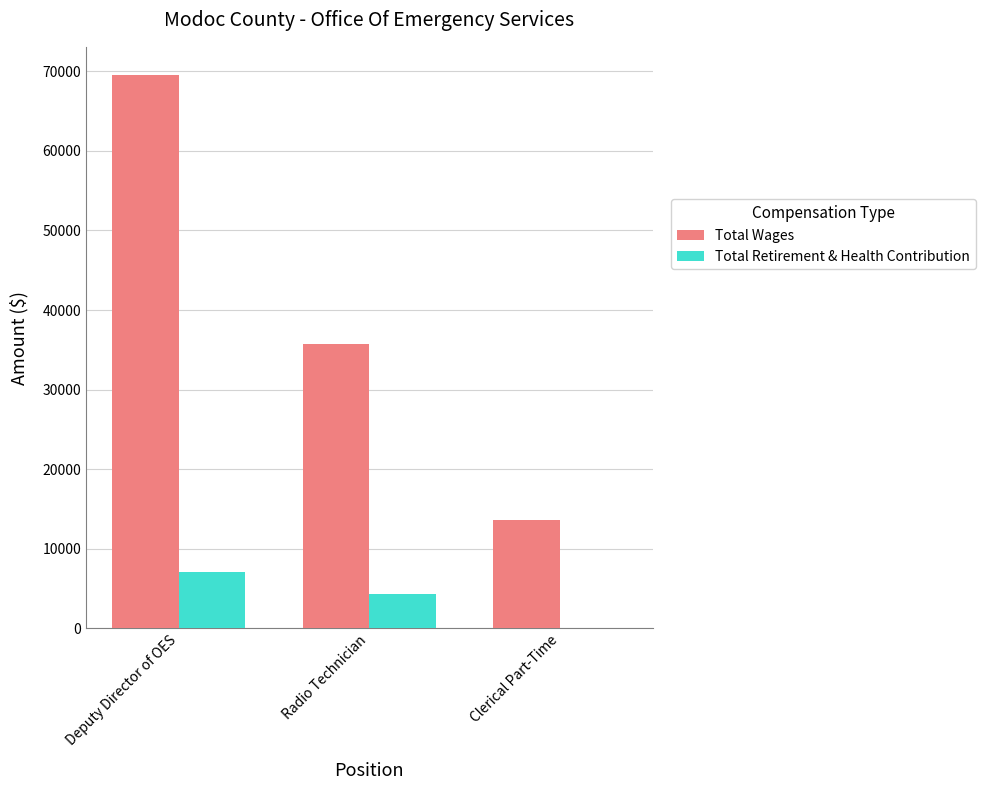

Which series changed the most between Radio Technician and Clerical Part-Time?

Total Wages